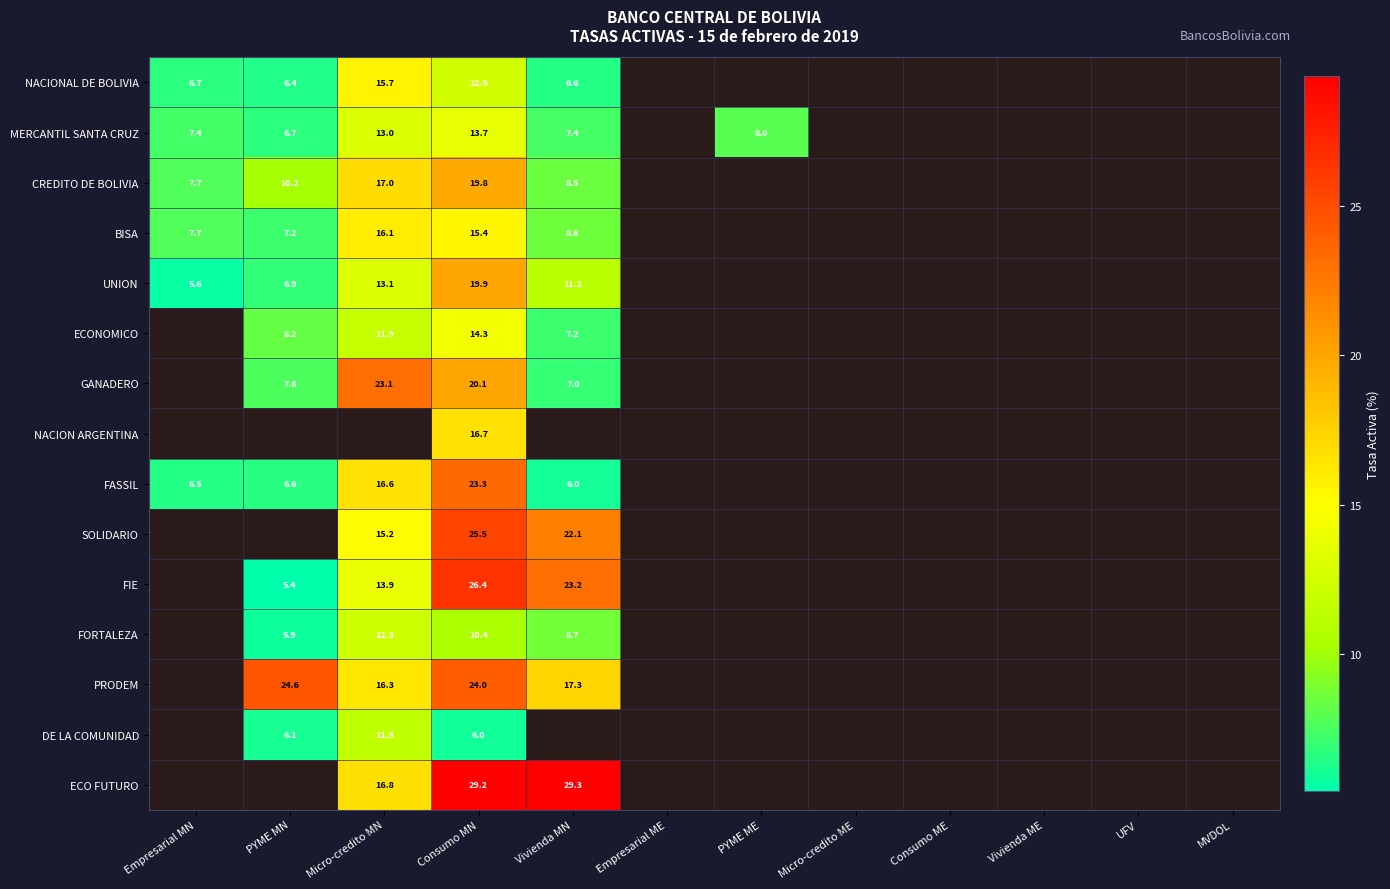

Rank the series at Consumo MN from lowest to highest value.

DE LA COMUNIDAD, FORTALEZA, NACIONAL DE BOLIVIA, MERCANTIL SANTA CRUZ, ECONOMICO, BISA, NACION ARGENTINA, CREDITO DE BOLIVIA, UNION, GANADERO, FASSIL, PRODEM, SOLIDARIO, FIE, ECO FUTURO